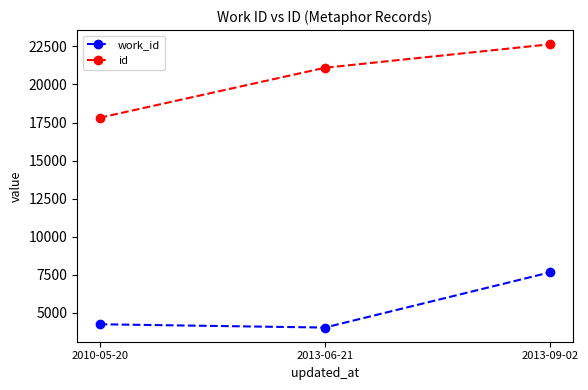

At which label does id reach its peak?

2013-09-02